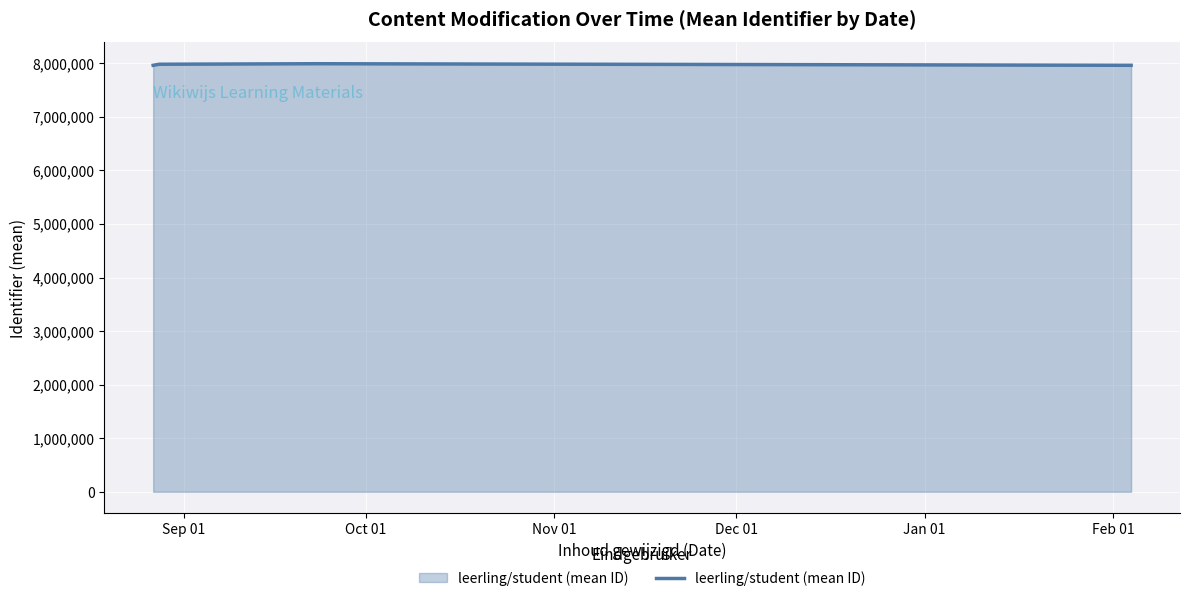

What is the maximum value shown in the chart?

7990662.5